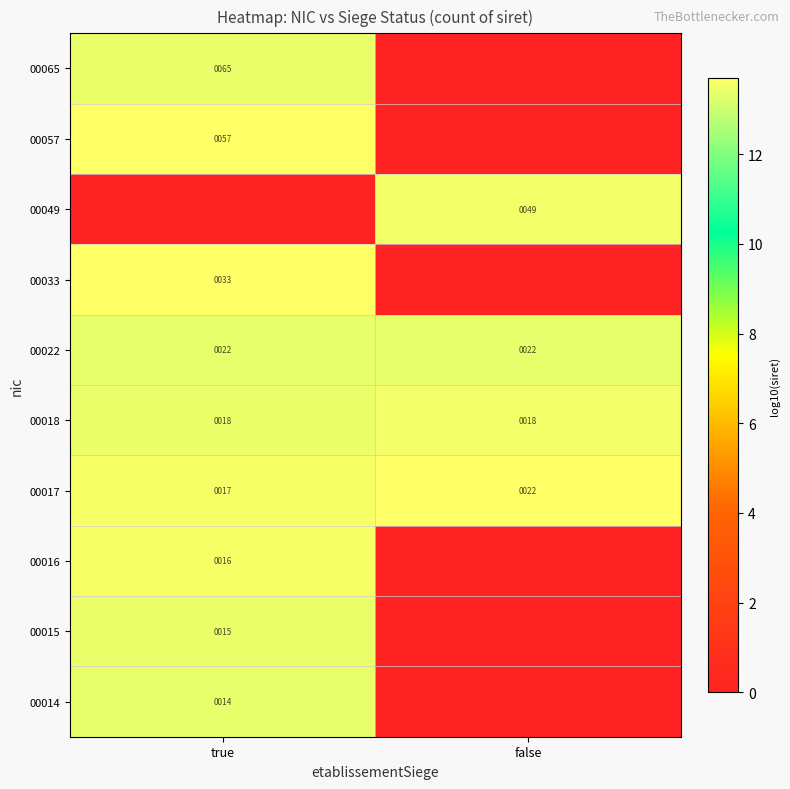

The 00022 series shows 10 at false. True or false?

False